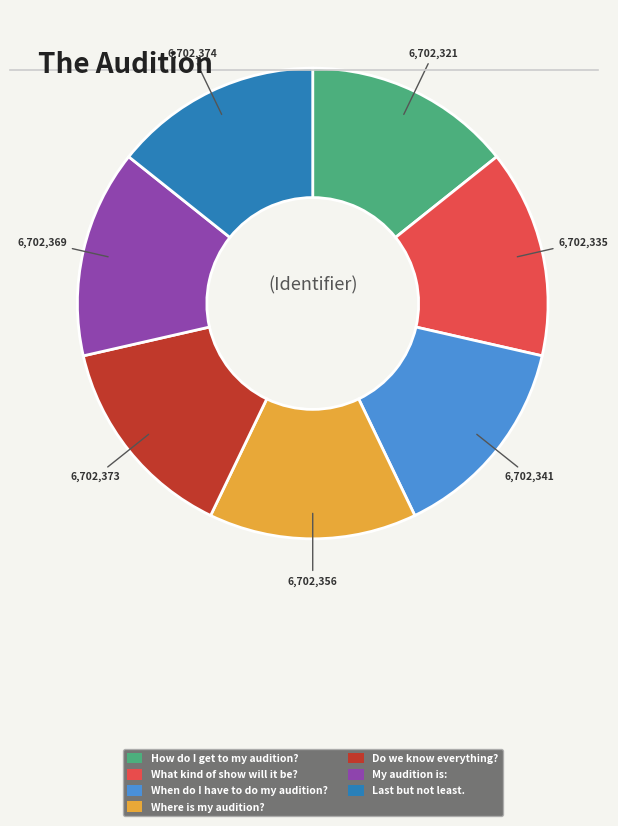

How many segments does this pie chart have?

7